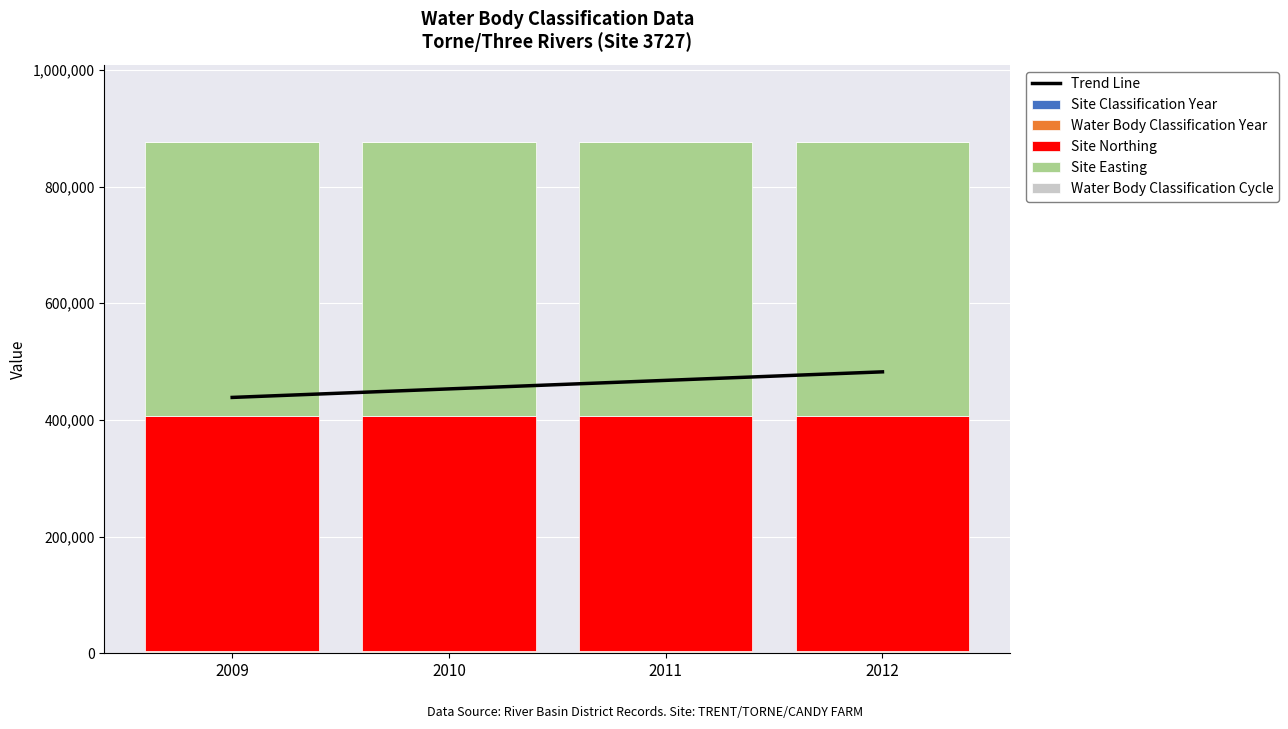

How many groups of bars are there?

4